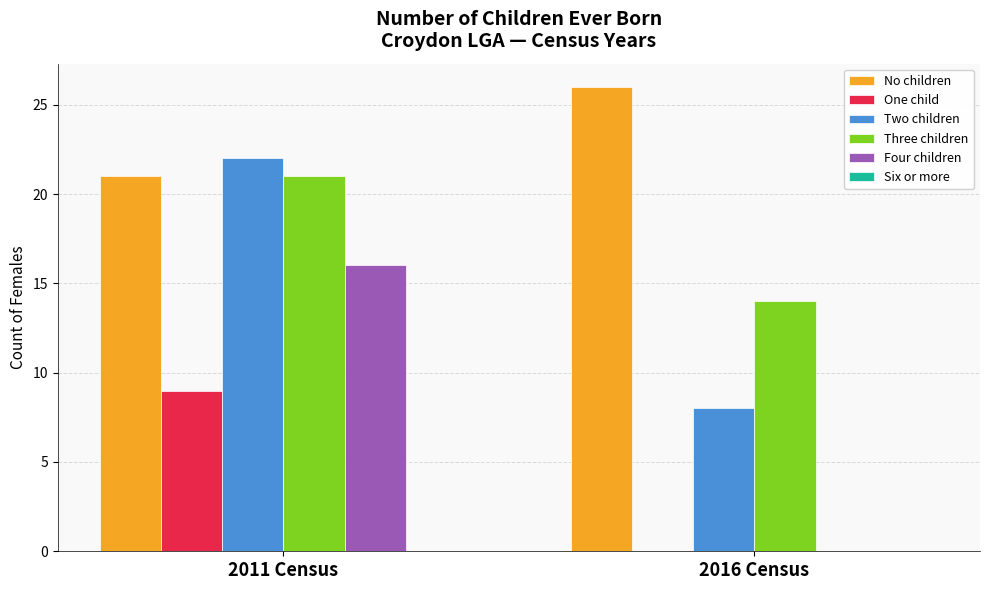

Is it true that Two children equals 4 at 2016 Census?

False